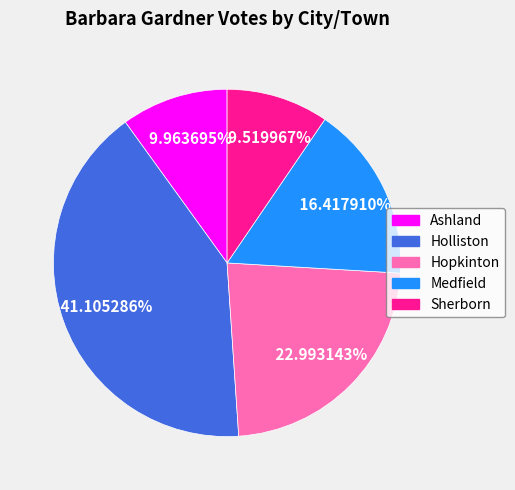

What percentage is the Holliston slice, to the nearest percent?

41%